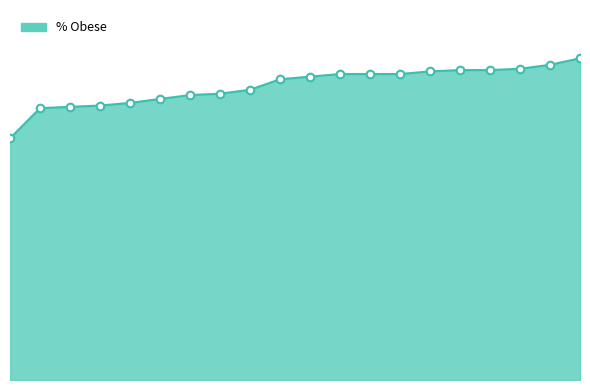

Is this an area chart (filled region under the line)?

Yes